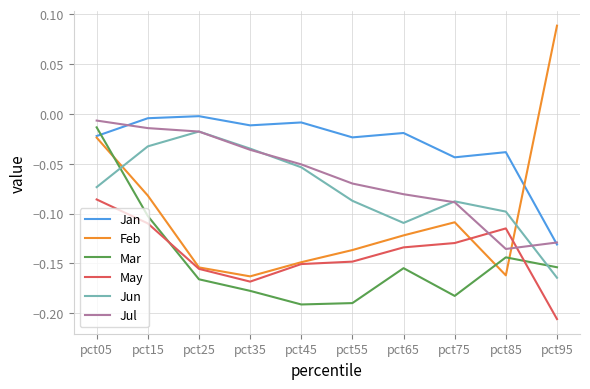

Which series changed the most between pct15 and pct25?

Feb